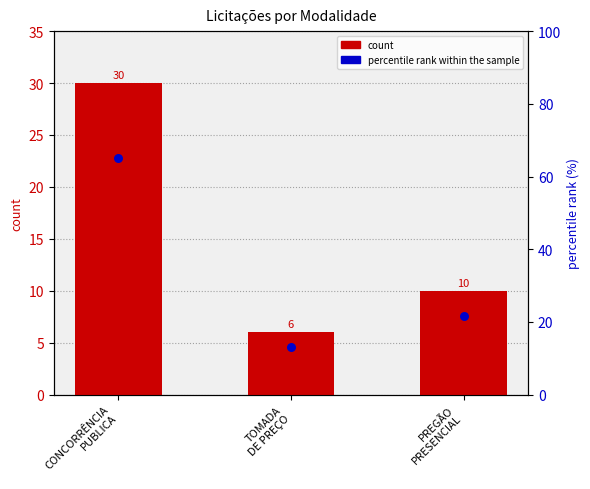

What are all the series names shown in the legend?

count, percentile rank within the sample